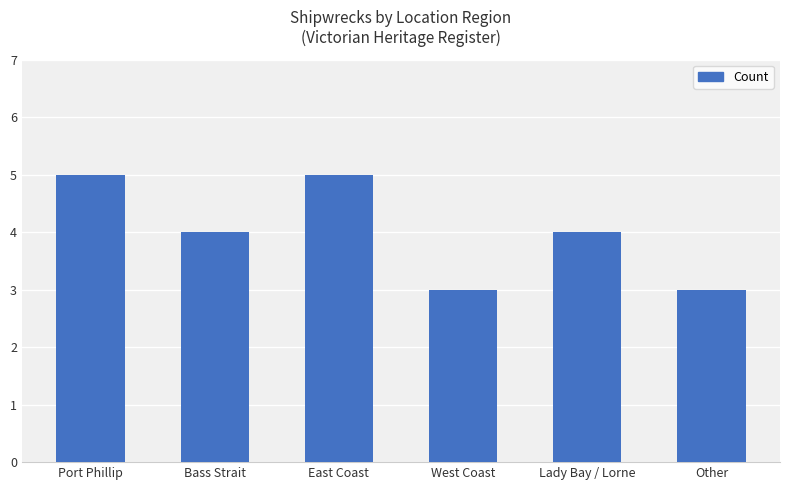

True or false: the data shows 2 at Bass Strait.

False